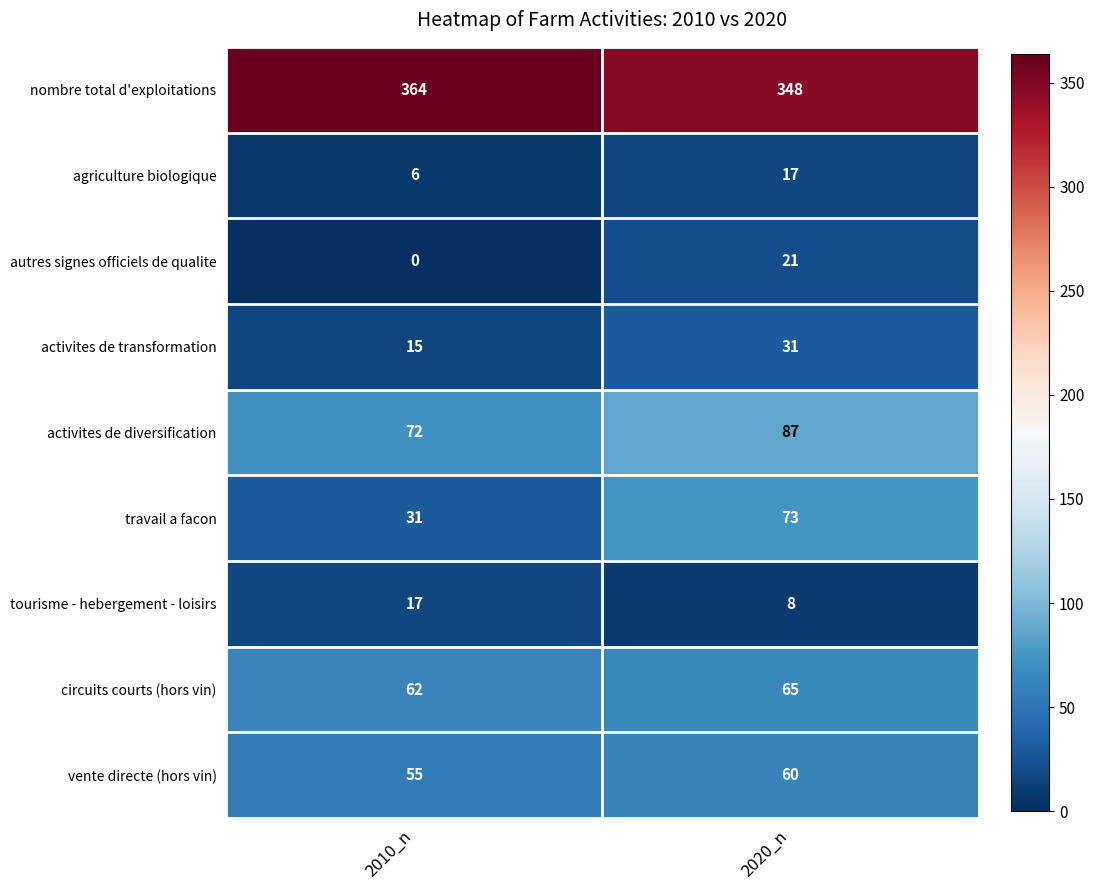

Reading left to right, extract all data points from this chart.

nombre total d'exploitations: 2010_n=364	2020_n=348
agriculture biologique: 2010_n=6	2020_n=17
autres signes officiels de qualite: 2010_n=0	2020_n=21
activites de transformation: 2010_n=15	2020_n=31
activites de diversification: 2010_n=72	2020_n=87
travail a facon: 2010_n=31	2020_n=73
tourisme - hebergement - loisirs: 2010_n=17	2020_n=8
circuits courts (hors vin): 2010_n=62	2020_n=65
vente directe (hors vin): 2010_n=55	2020_n=60